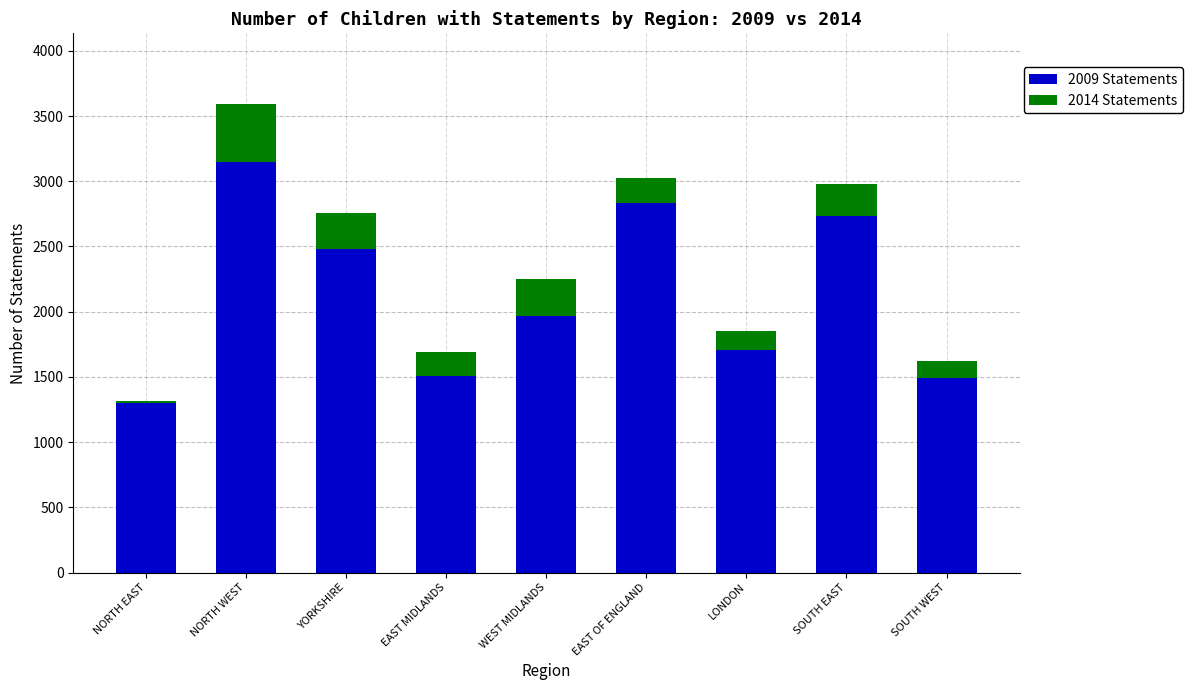

What is the label of the 5th bar from the right?

WEST MIDLANDS